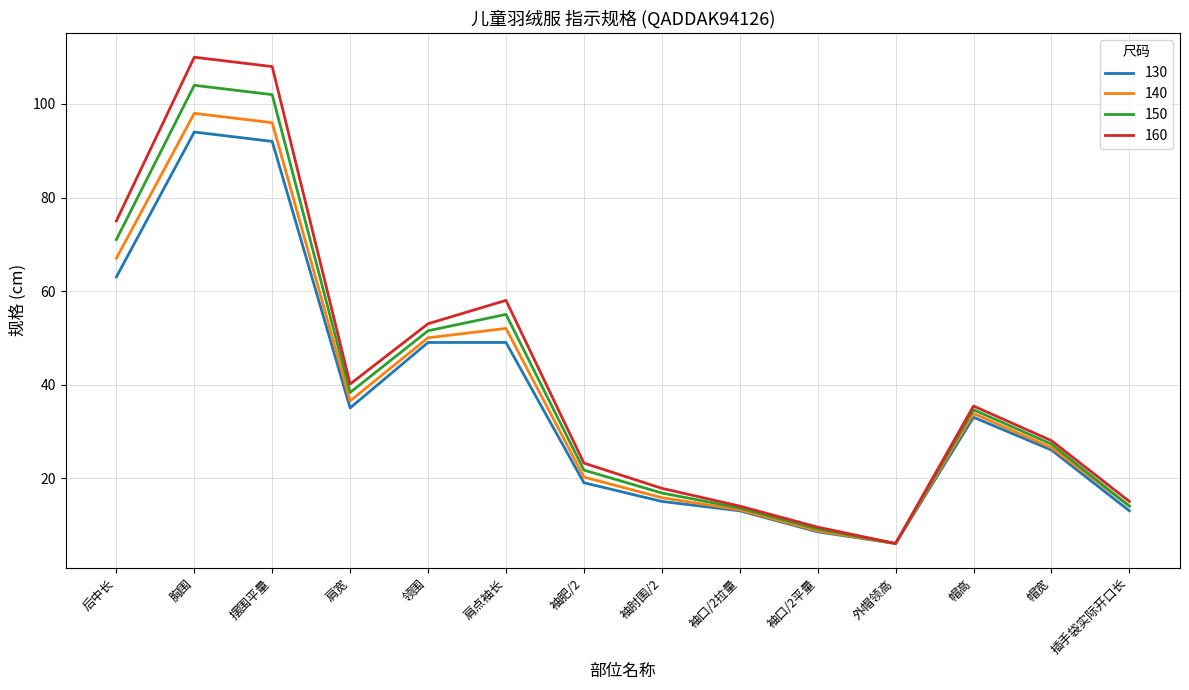

What position from the left is 插手袋实际开口长?

14